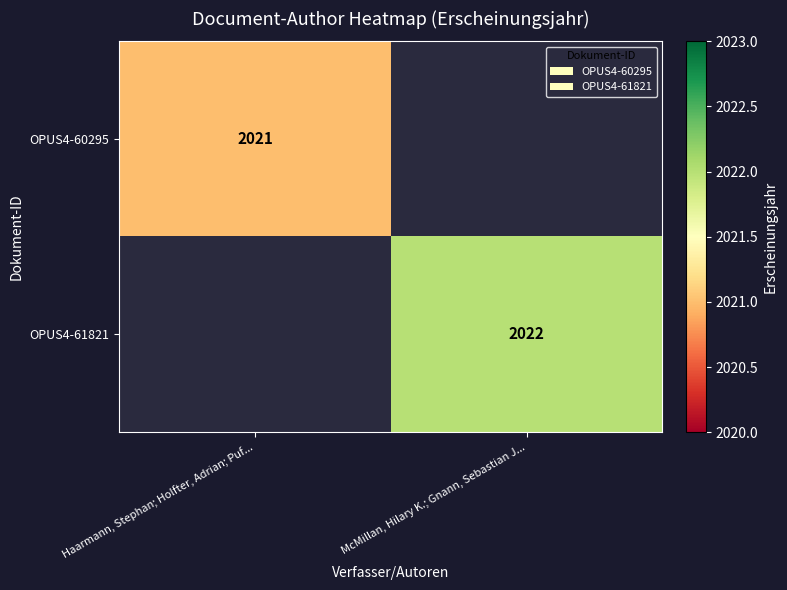

Which has a higher value, McMillan, Hilary K.; Gnann, Sebastian J... or Haarmann, Stephan; Holfter, Adrian; Puf...?

Haarmann, Stephan; Holfter, Adrian; Puf...